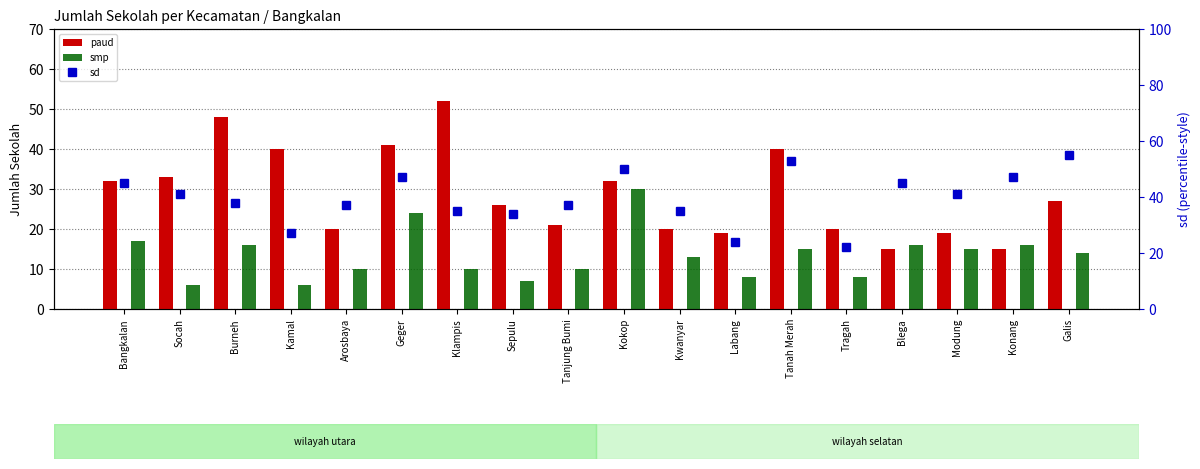

At which label is sd closest to 38?

Burneh